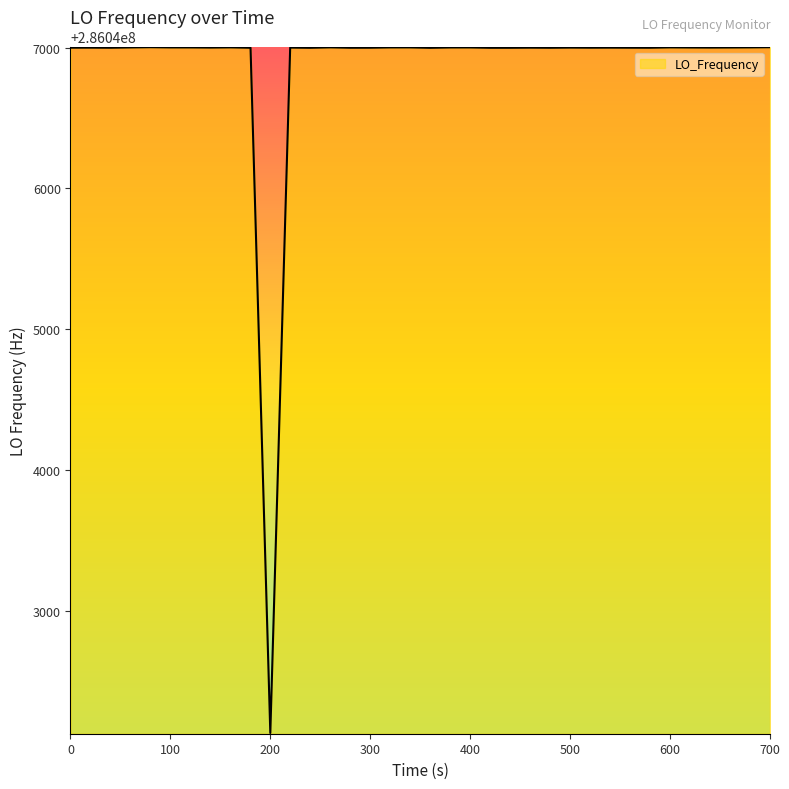

What is the difference between the maximum and minimum values?

4868.3